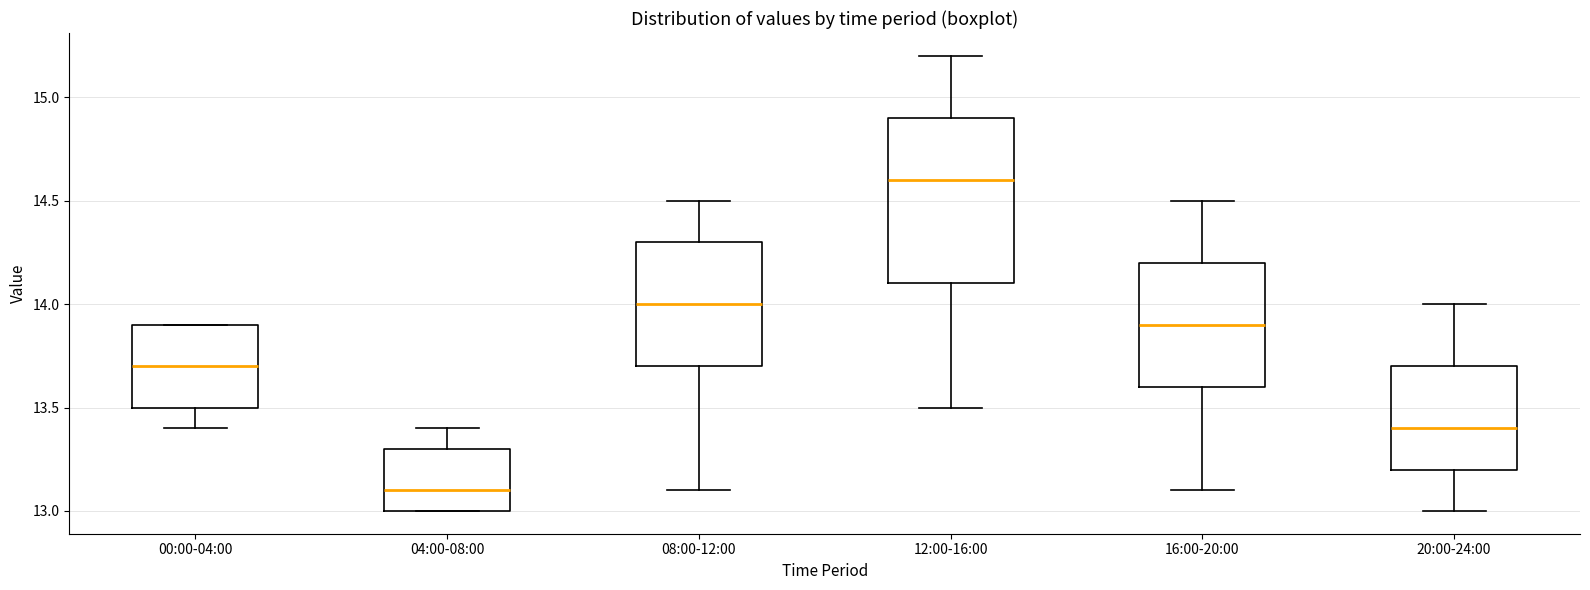

Comparing the boxes themselves (not the whiskers), which one is the tallest?

12:00-16:00